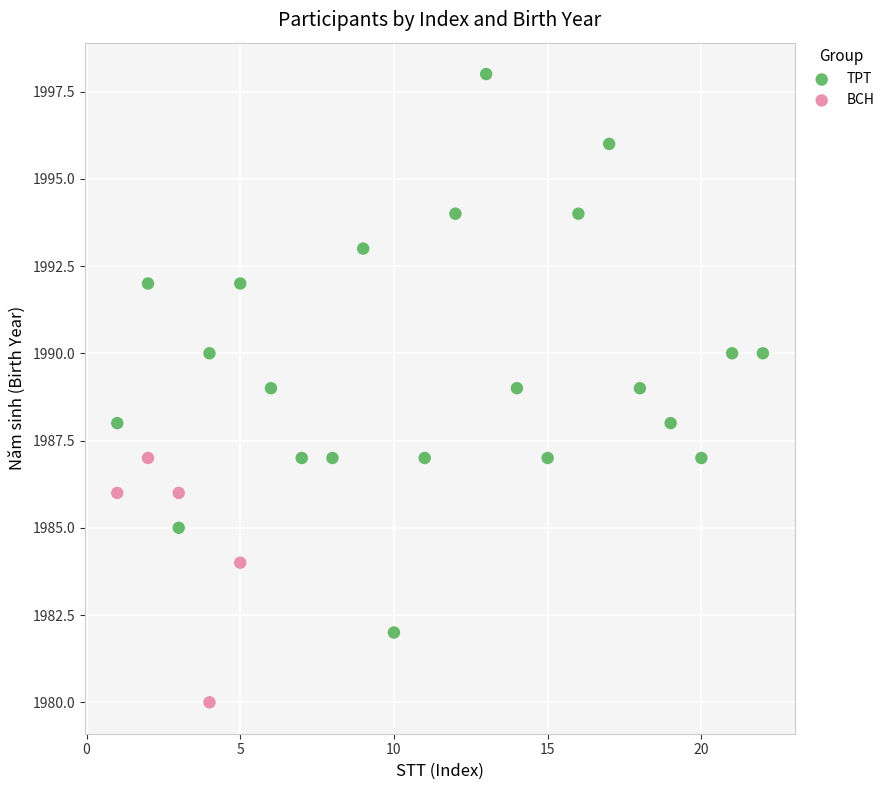

Which series reaches the minimum Y coordinate?

BCH